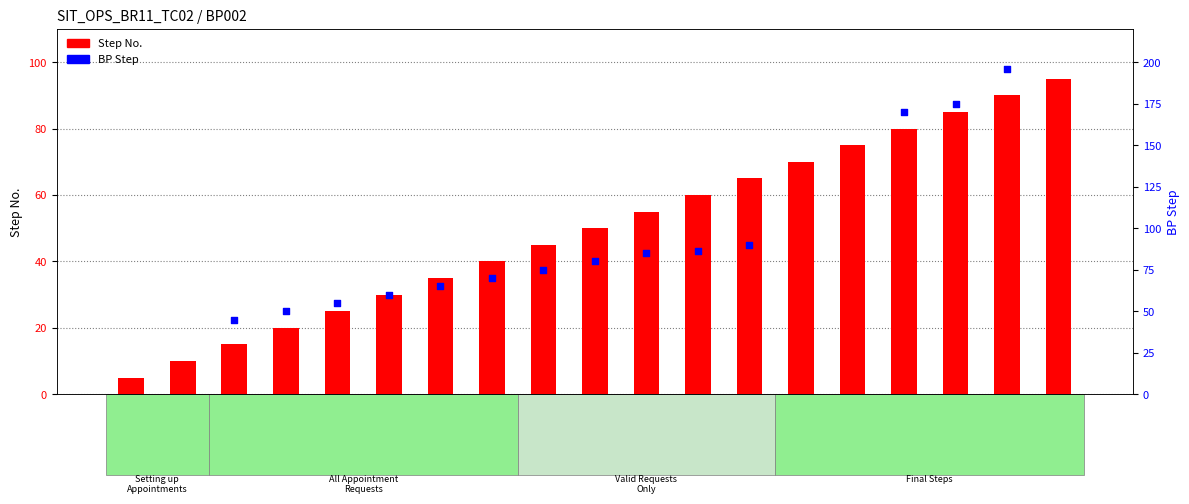

Which series has the widest spread of Y values?

Step No.